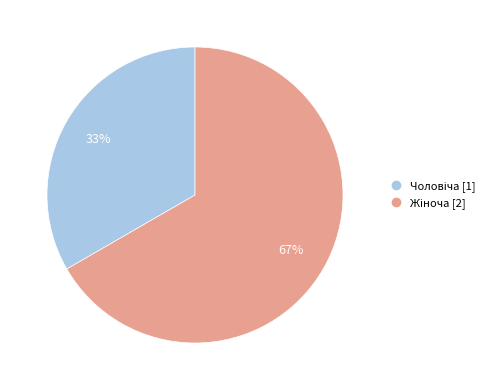

To the nearest percent, what is the average slice percentage?

50%